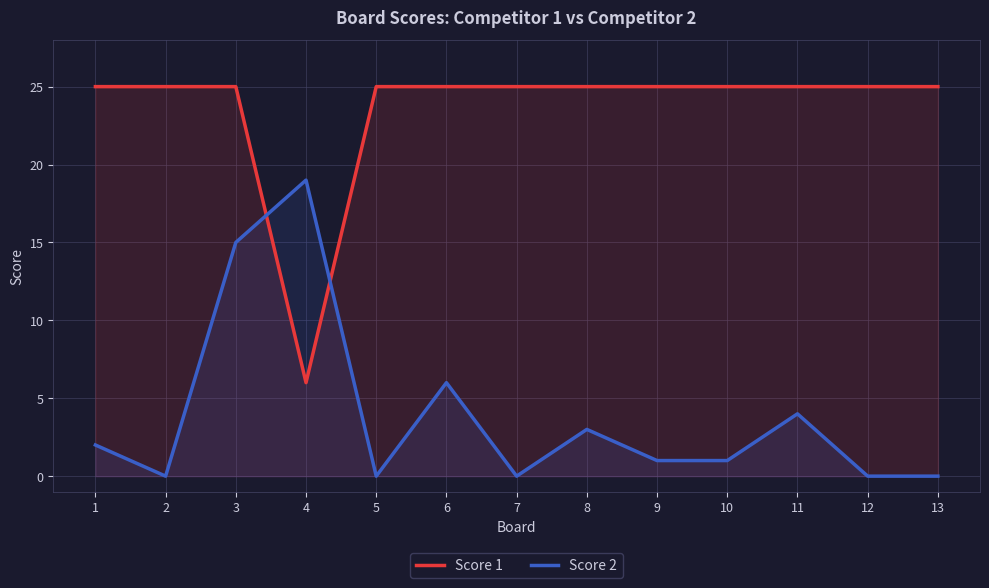

At which category does Score 2 reach its first local valley?

2